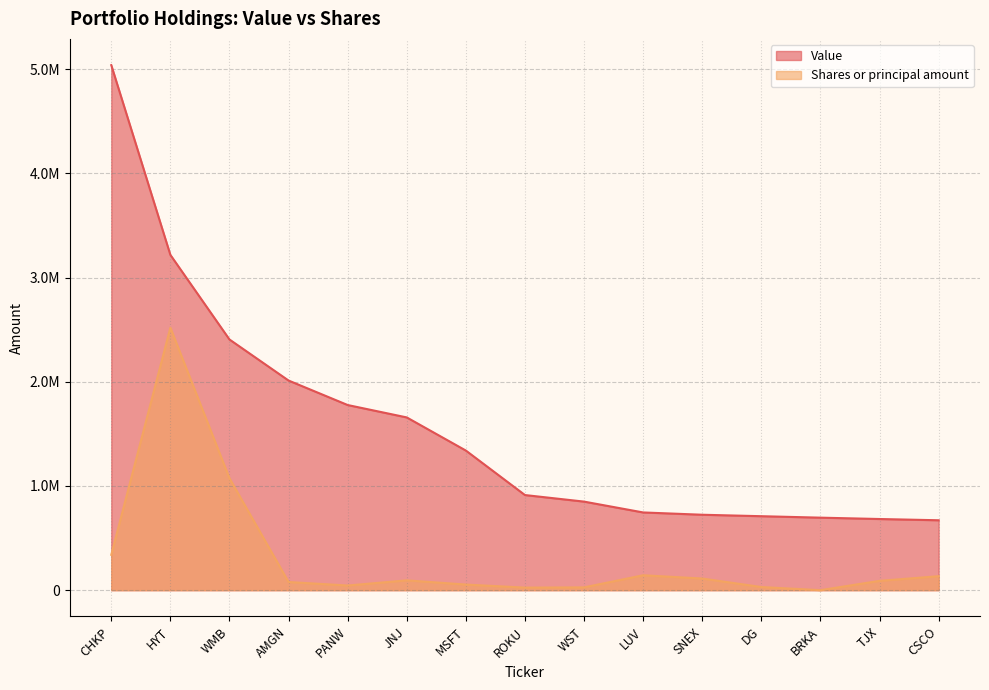

Reading left to right, what are all the values shown in this chart?

Value: CHKP=5039000.0	HYT=3218000.0	WMB=2406000.0	AMGN=2012000.0	PANW=1777000.0	JNJ=1658000.0	MSFT=1340000.0	ROKU=913000.0	WST=850000.0	LUV=746000.0	SNEX=724000.0	DG=710000.0	BRKA=696000.0	TJX=683000.0	CSCO=671000.0
Shares or principal amount: CHKP=339349.4	HYT=2519500.0	WMB=1074032.0	AMGN=78314.8	PANW=44751.3	JNJ=94291.1	MSFT=53925.4	ROKU=24613.2	WST=26850.8	LUV=143204.3	SNEX=111878.3	DG=30207.1	BRKA=17.9	TJX=89502.7	CSCO=134254.0